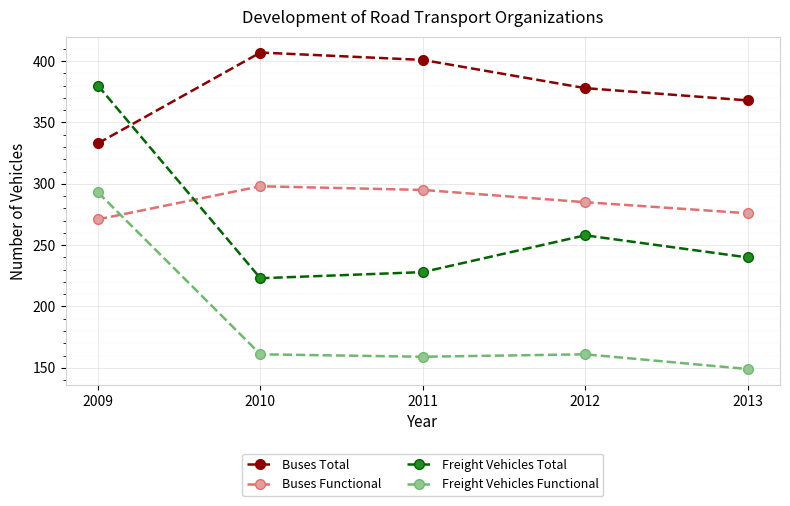

How many series are shown in this chart?

4